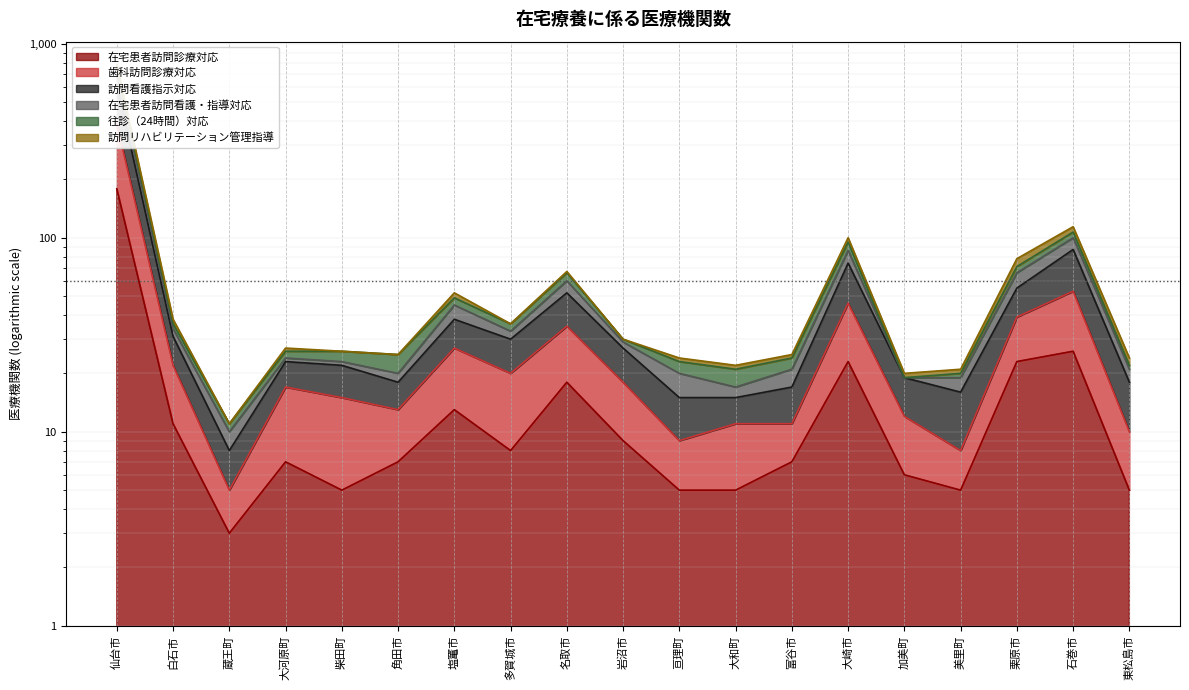

True or false: 歯科訪問診療対応 and 往診（24時間）対応 intersect in this chart.

False